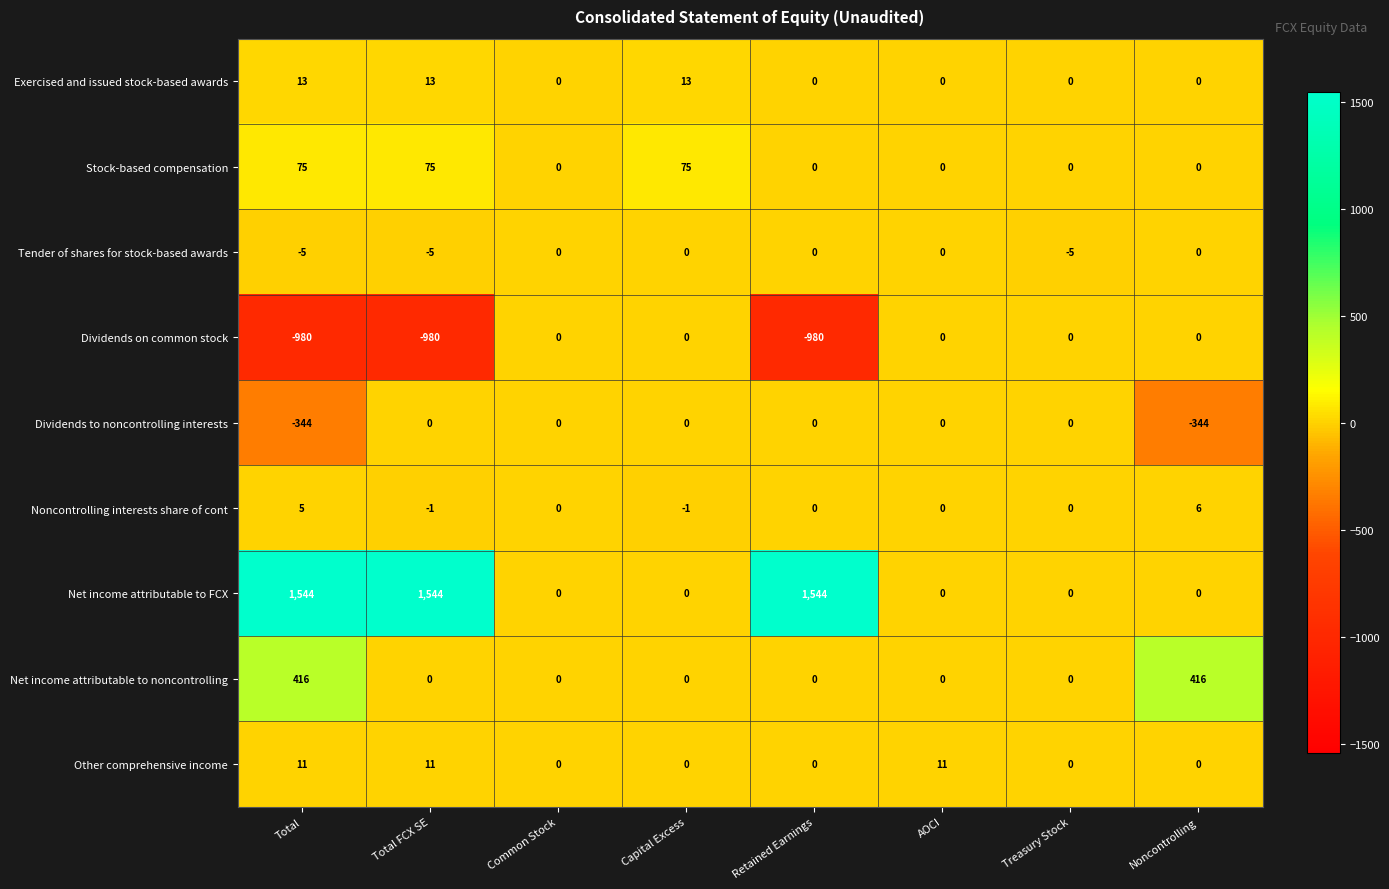

Rank the series at Total from highest to lowest value.

Net income attributable to FCX, Net income attributable to noncontrolling, Stock-based compensation, Exercised and issued stock-based awards, Other comprehensive income, Noncontrolling interests share of cont, Tender of shares for stock-based awards, Dividends to noncontrolling interests, Dividends on common stock